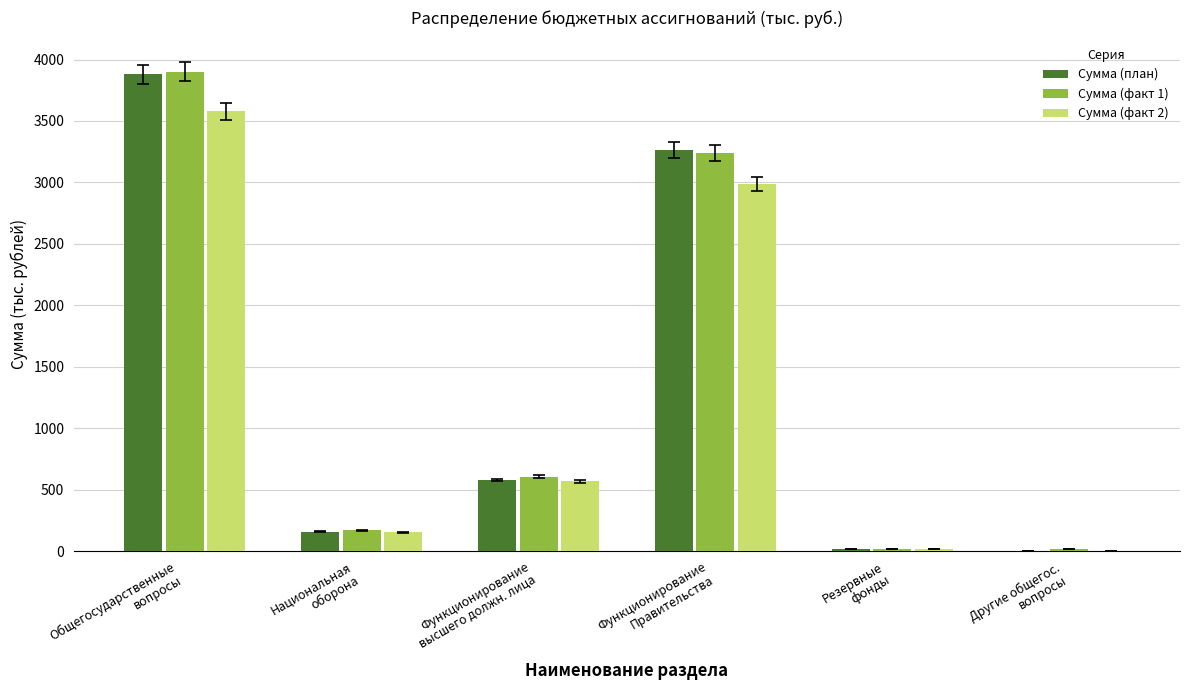

What is the maximum value for Сумма (факт 2)?

3577.4